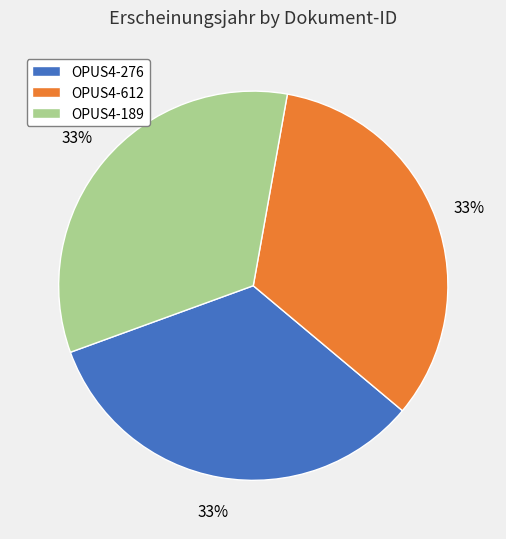

To the nearest percent, what percentage of the pie is OPUS4-189?

33%